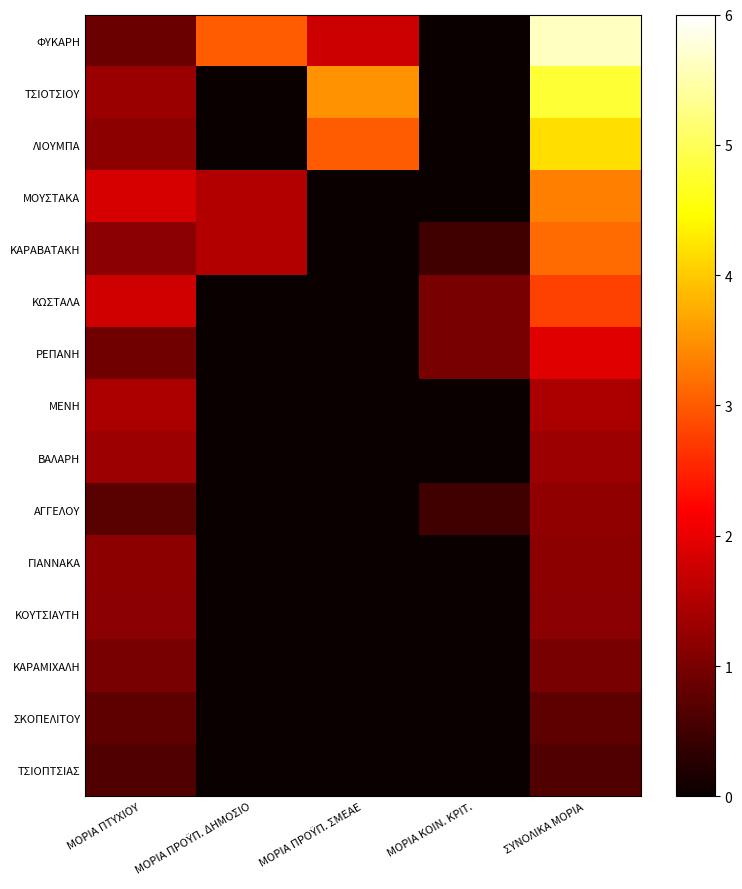

List the series in order of their peak value, lowest first.

ΤΣΙΟΠΤΣΙΑΣ, ΣΚΟΠΕΛΙΤΟΥ, ΚΑΡΑΜΙΧΑΛΗ, ΚΟΥΤΣΙΑΥΤΗ, ΓΙΑΝΝΑΚΑ, ΑΓΓΕΛΟΥ, ΒΑΛΑΡΗ, ΜΕΝΗ, ΡΕΠΑΝΗ, ΚΩΣΤΑΛΑ, ΚΑΡΑΒΑΤΑΚΗ, ΜΟΥΣΤΑΚΑ, ΛΙΟΥΜΠΑ, ΤΣΙΟΤΣΙΟΥ, ΦΥΚΑΡΗ